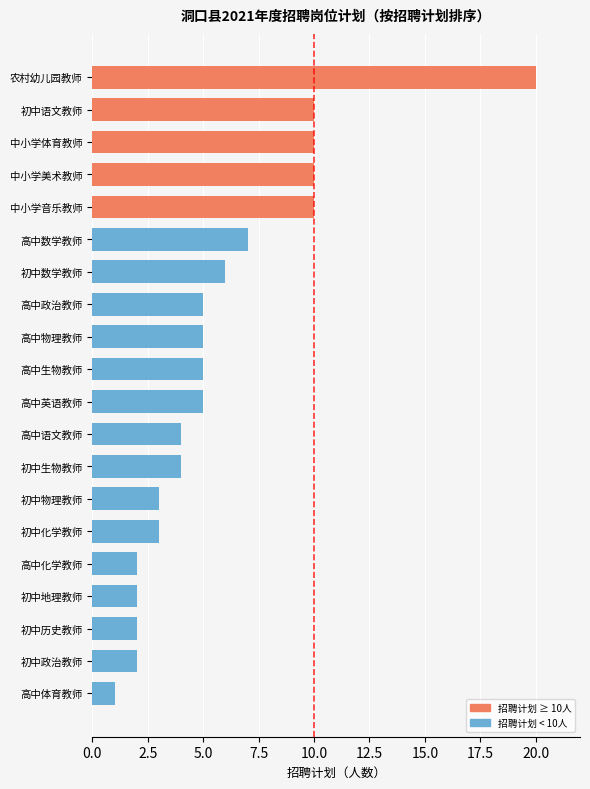

Which label corresponds to the smallest value in the chart?

高中体育教师